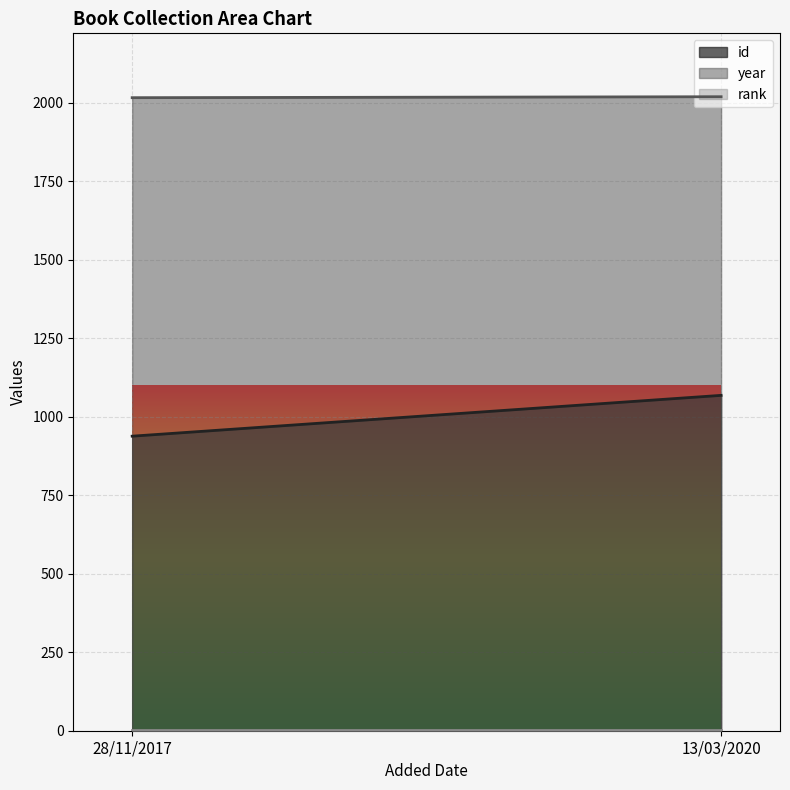

Count the number of data series in this chart.

3